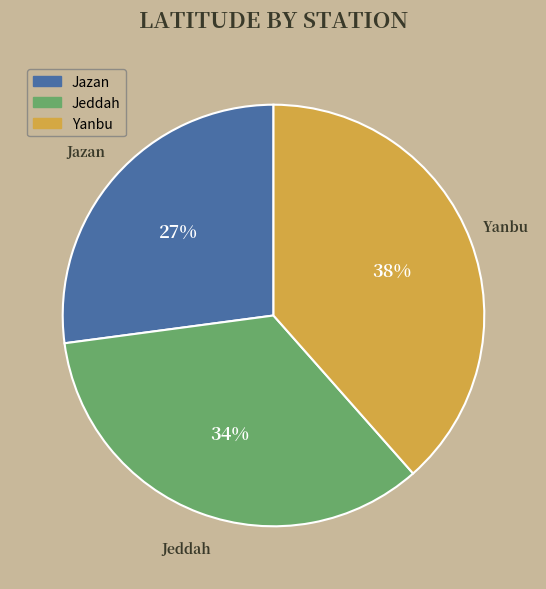

How many slices are in this pie chart?

3